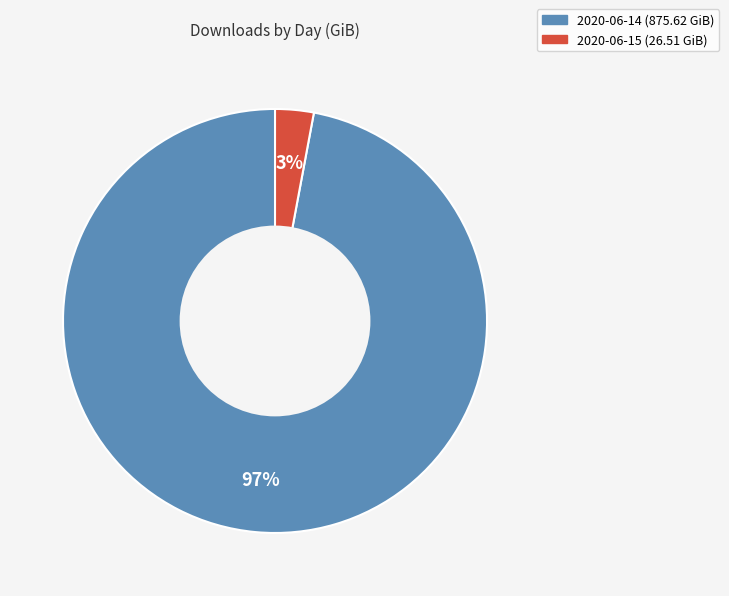

To the nearest percent, what is the average slice percentage?

50%